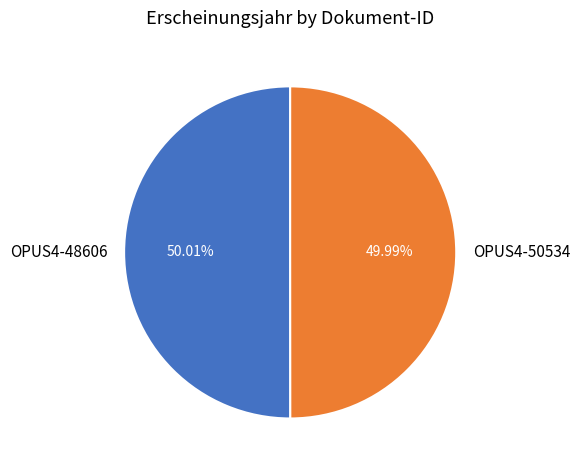

To the nearest percent, what is the average slice percentage?

50%